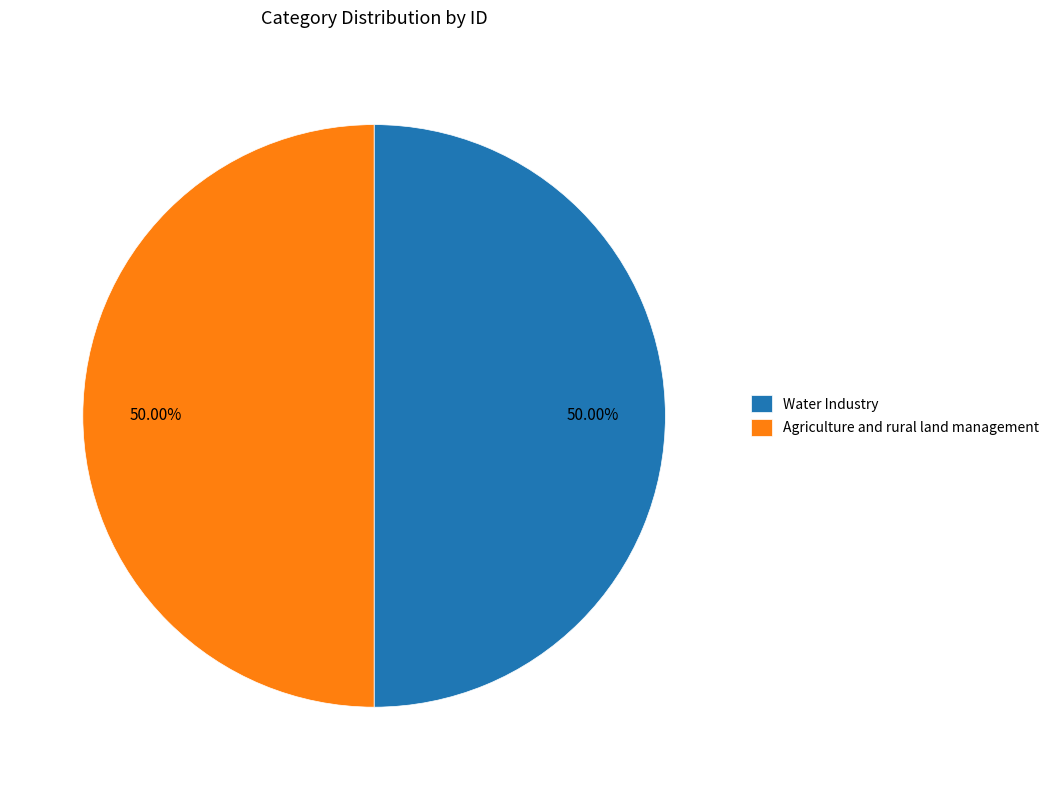

Approximately how many times larger is the value at Agriculture and rural land management compared to Water Industry?

1.0